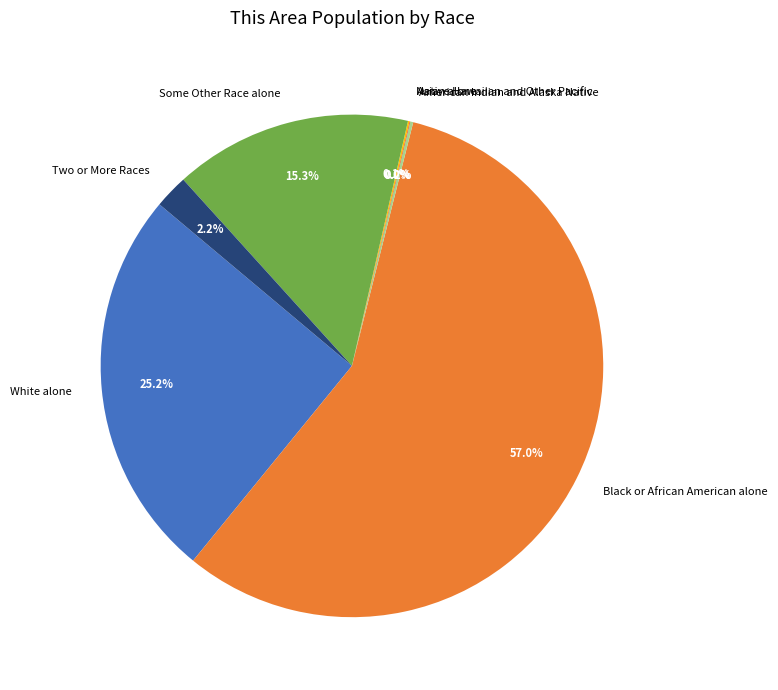

What is the largest slice in the pie chart?

Black or African American alone